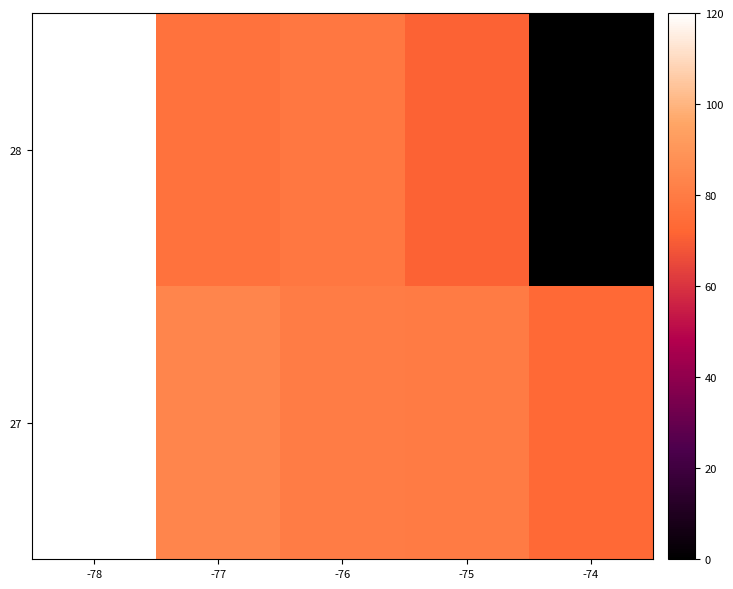

At how many categories does at least one series exceed 7?

5